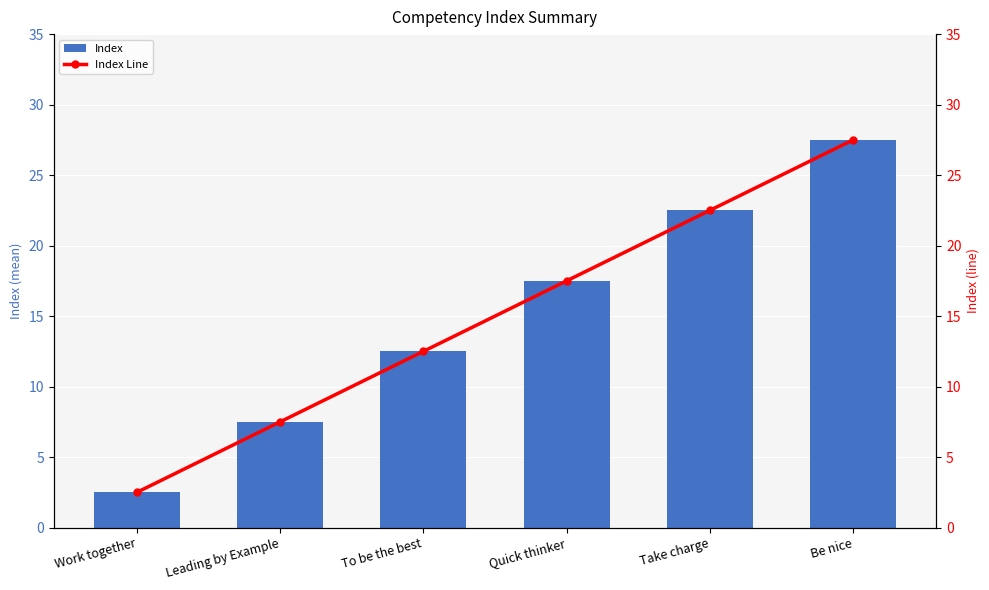

What is the label of the 1st bar from the right?

Be nice